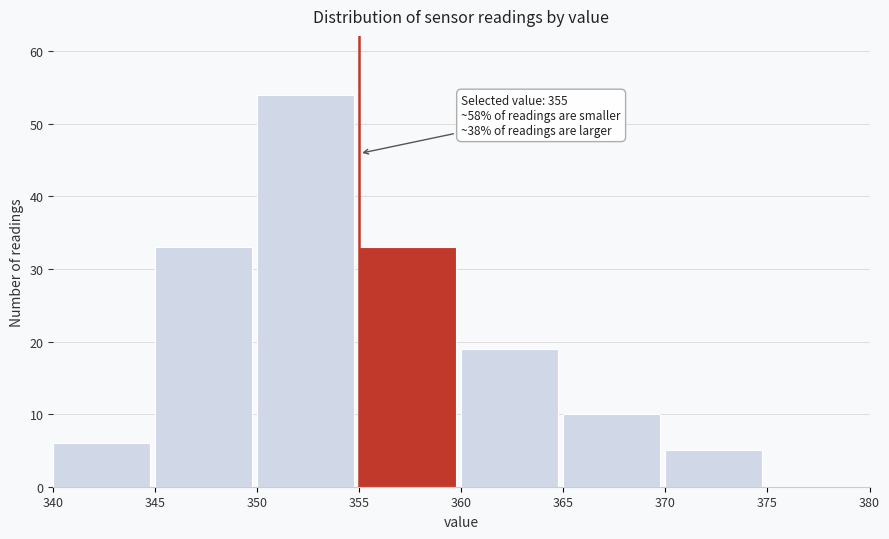

Which range on the x-axis has the tallest bar?

350 to 355